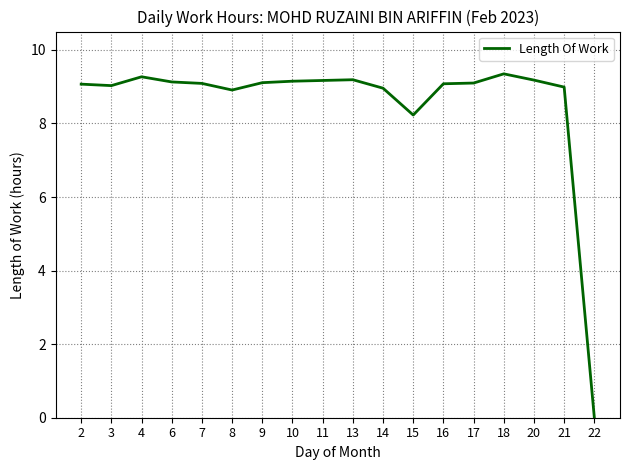

Which label corresponds to the smallest value in the chart?

22